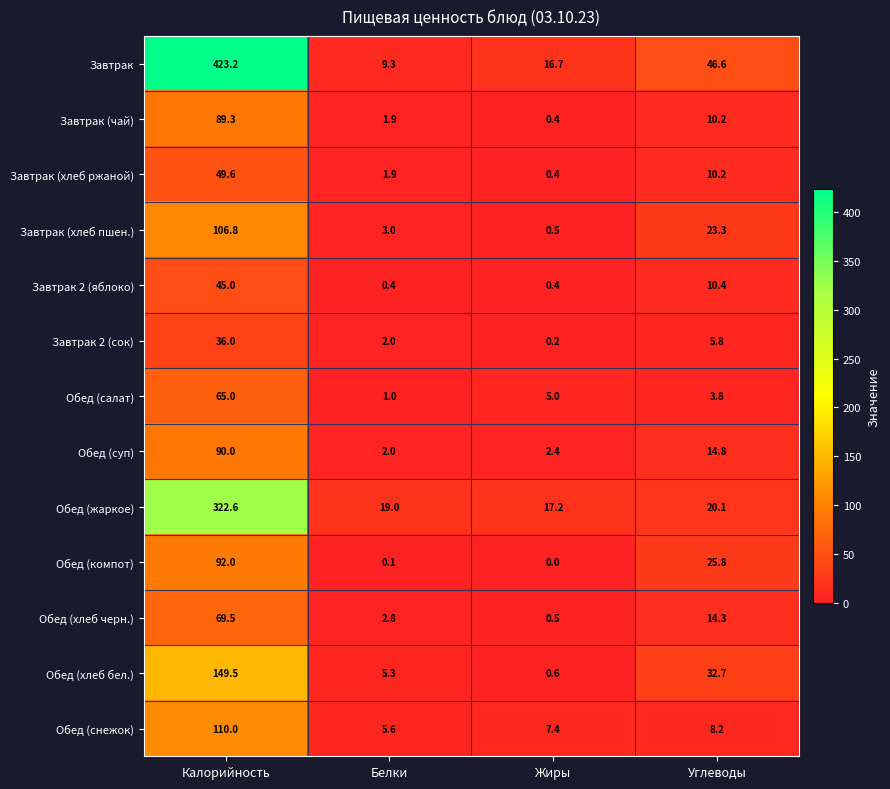

The Обед (жаркое) series shows 20.1 at Углеводы. True or false?

True